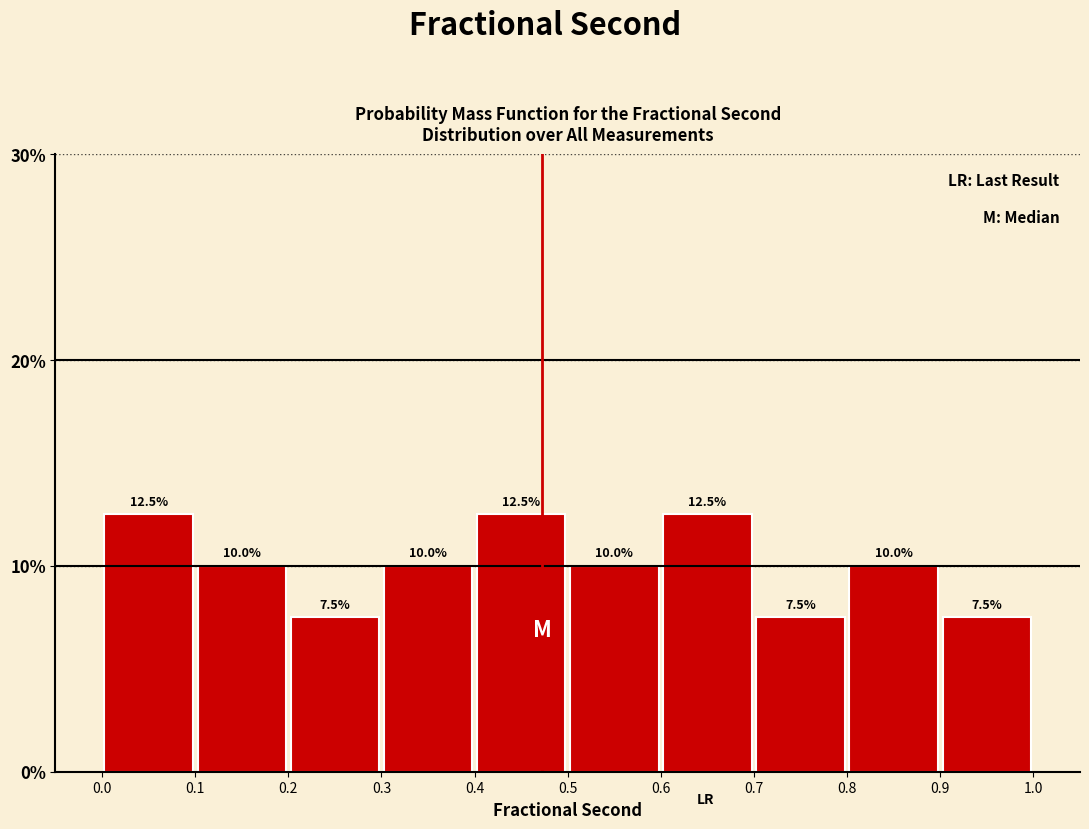

Reading left to right, list every bar in this chart as the range it spans on the x-axis followed by its height.

0.0 to 0.1: 12.5
0.1 to 0.2: 10.0
0.2 to 0.3: 7.5
0.3 to 0.4: 10.0
0.4 to 0.5: 12.5
0.5 to 0.6: 10.0
0.6 to 0.7: 12.5
0.7 to 0.8: 7.5
0.8 to 0.9: 10.0
0.9 to 1.0: 7.5